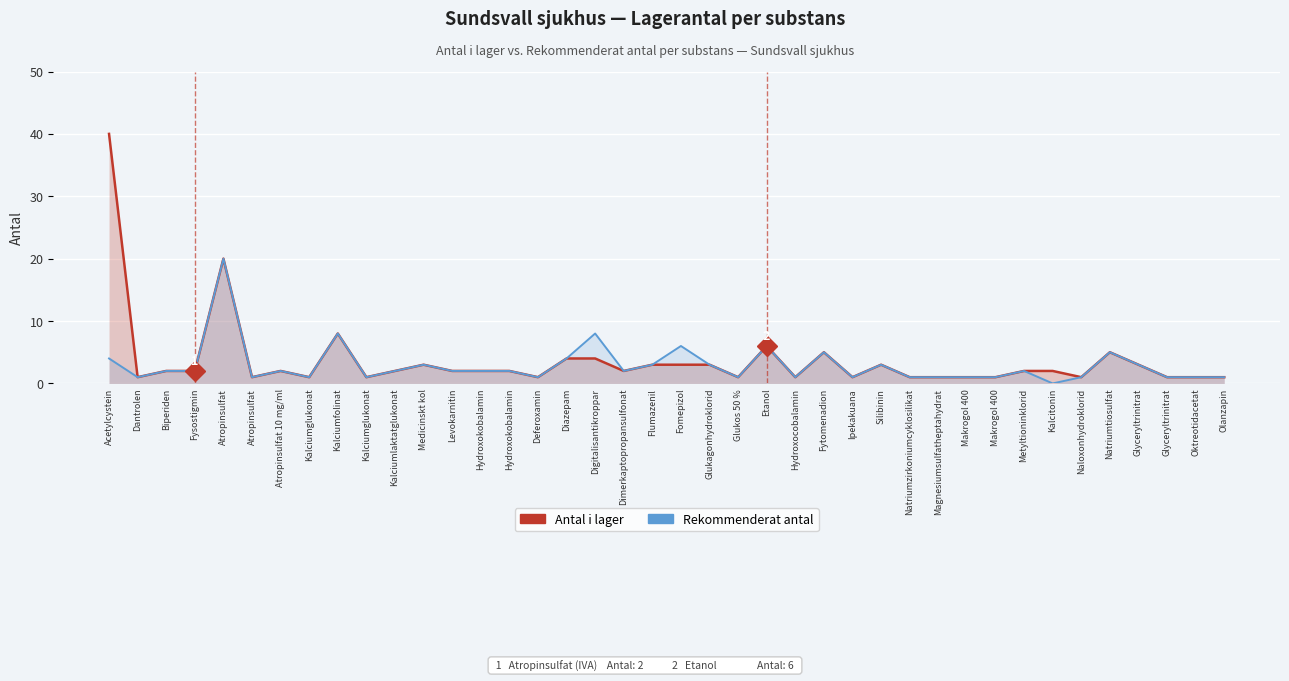

What is the highest value of the Antal i lager series?

40